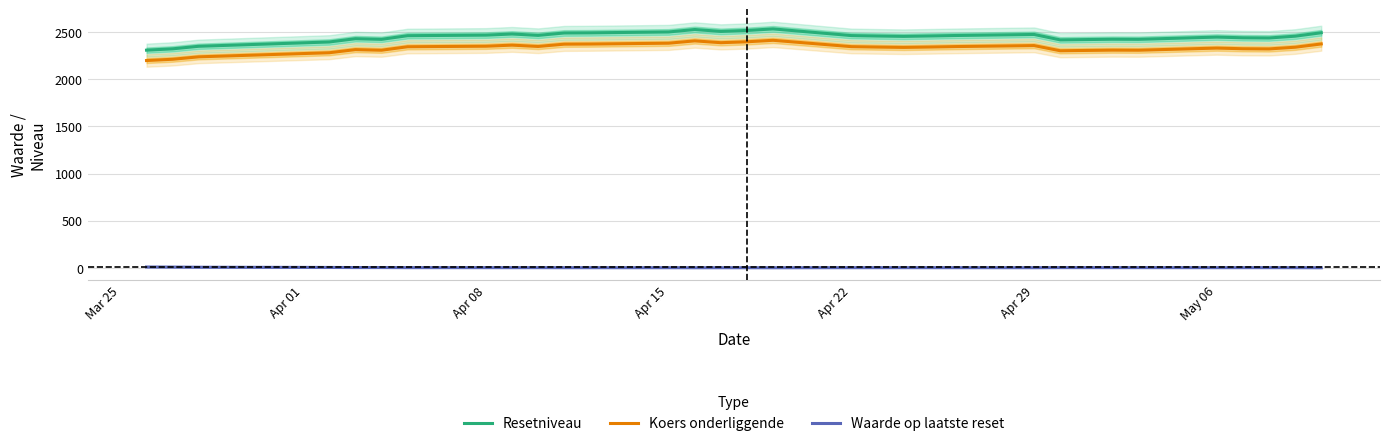

What is the difference between the maximum and minimum values in the Resetniveau series?

225.3